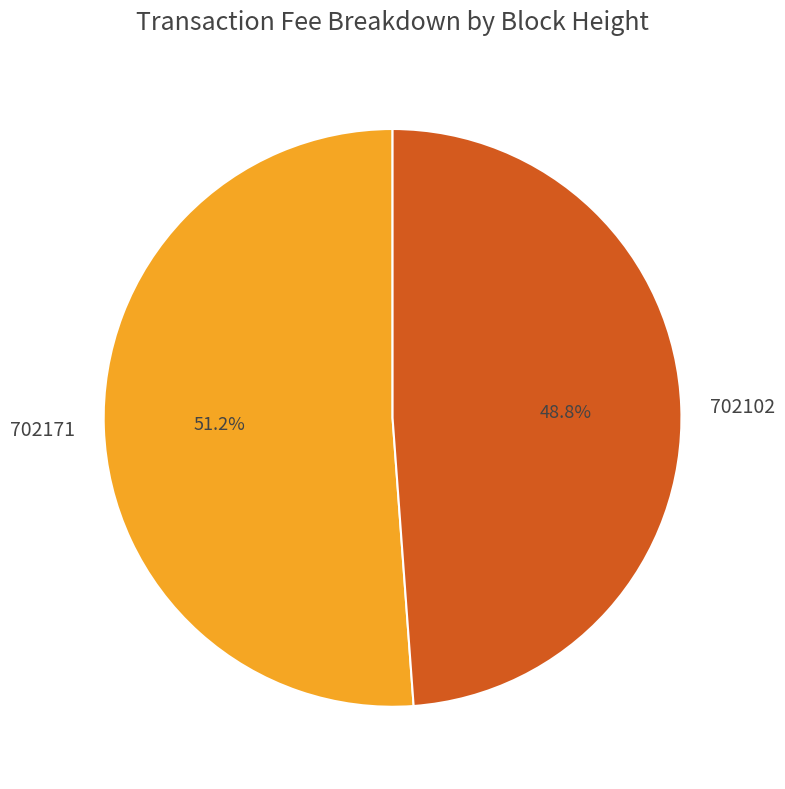

What portion of the pie excludes 702171?

48.8%